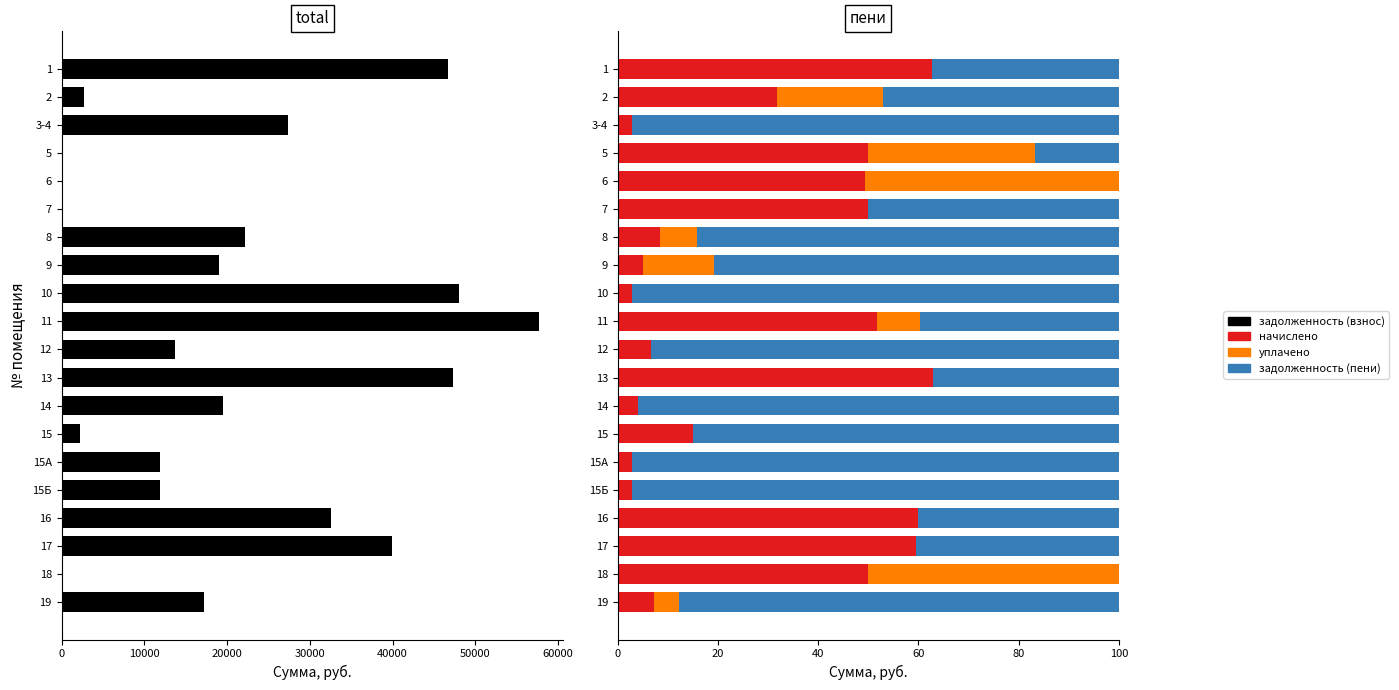

Is the value of задолженность (взнос) at 12 greater than the value of задолженность (пени) at 15А?

Yes